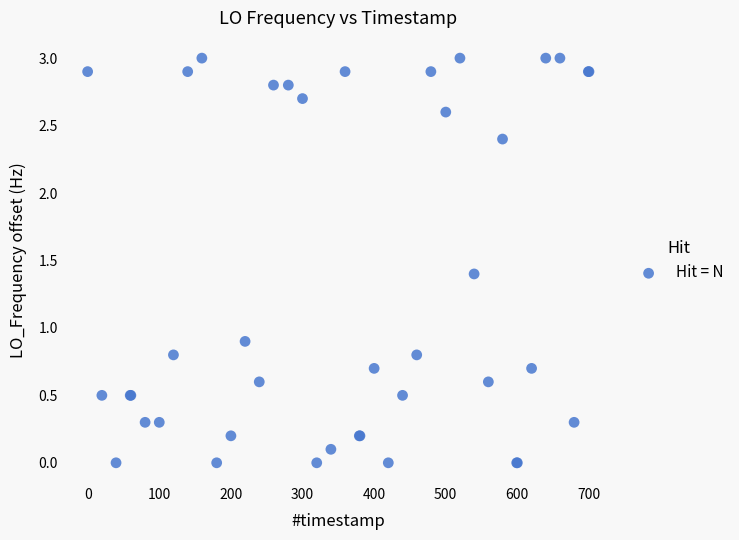

What Y value in the scatter plot is closest to 1?

0.9